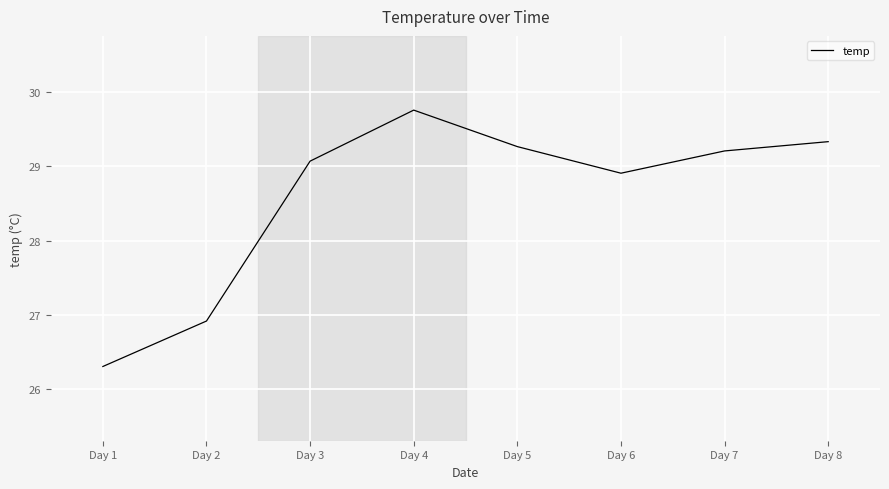

True or false: there are more than 1 points higher than both neighbors.

False